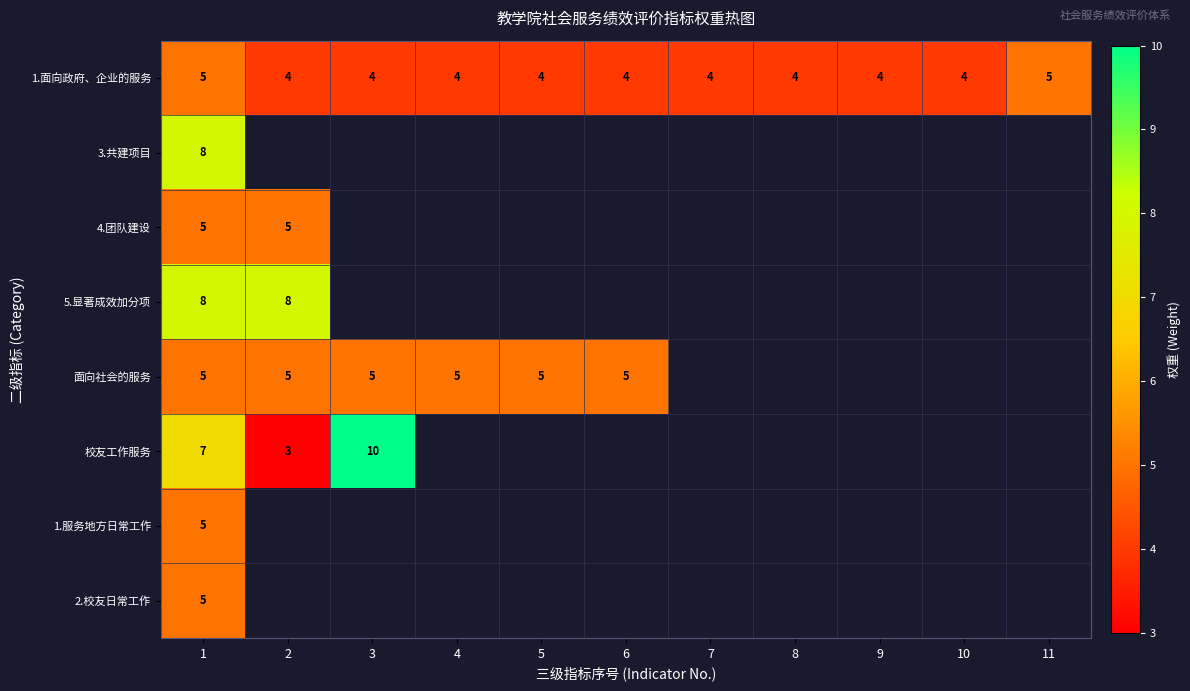

The value of 5.显著成效加分项 at 1 is 2. True or false?

False